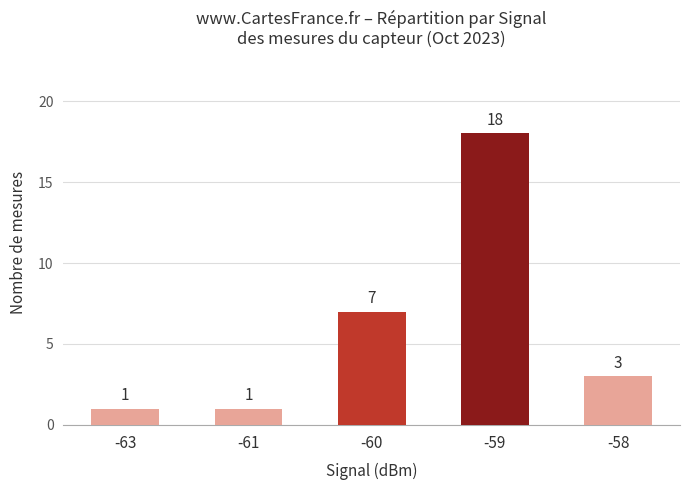

Does the chart contain any negative values?

No